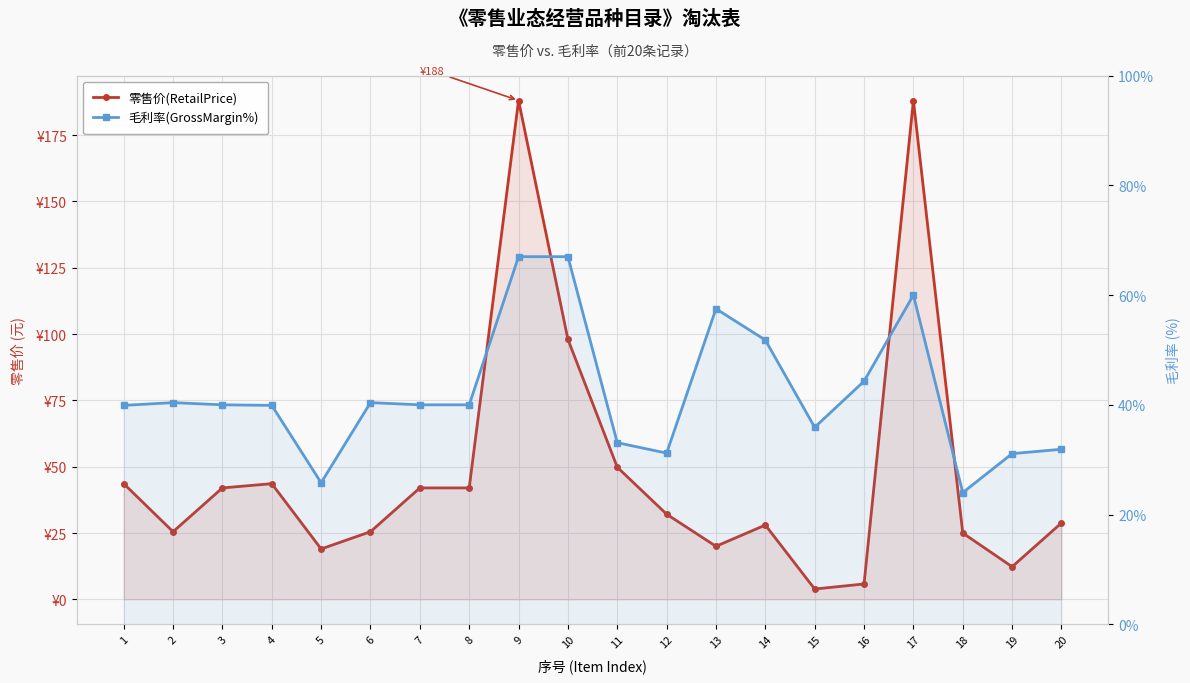

Which series has the widest spread of values?

零售价(RetailPrice)